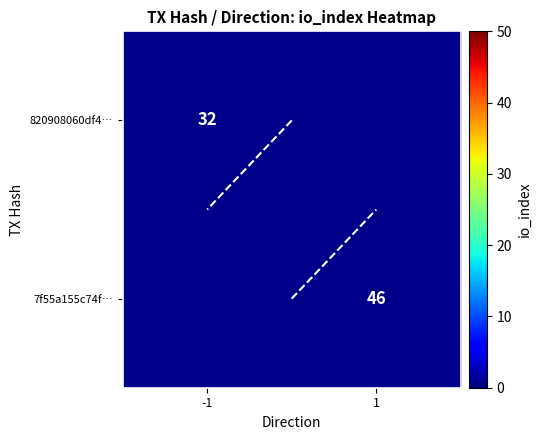

Count the number of categories in the chart.

2